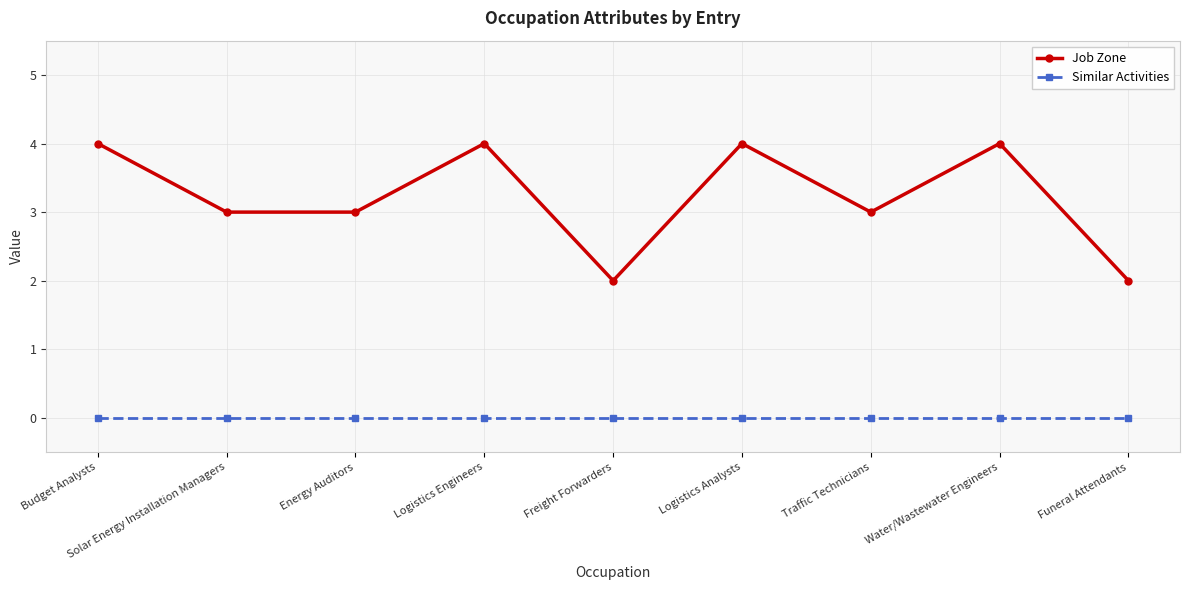

What is the sum of all Job Zone values?

29